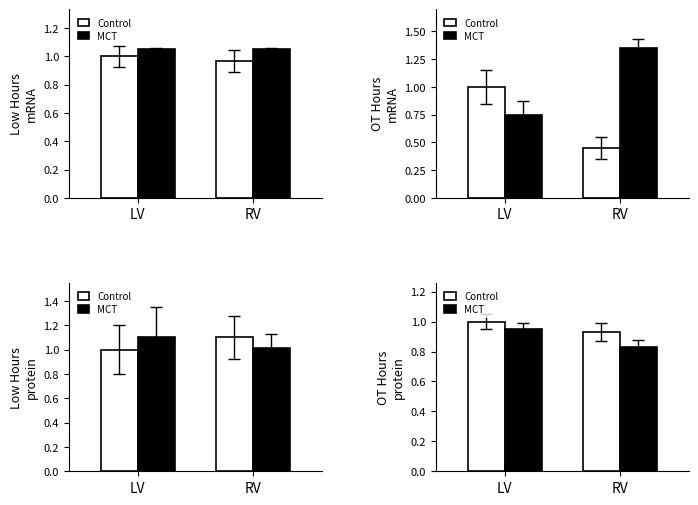

True or false: MCT has a value of 1.4 at LV.

False